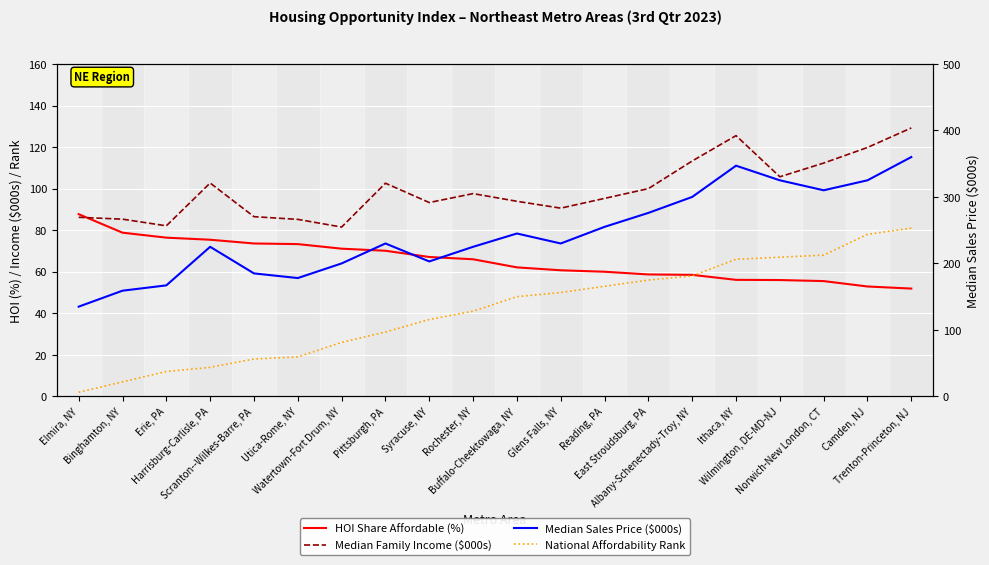

Reading left to right, list all the values displayed in this chart.

HOI Share Affordable (%): Elmira, NY=87.7	Binghamton, NY=78.8	Erie, PA=76.4	Harrisburg-Carlisle, PA=75.4	Scranton--Wilkes-Barre, PA=73.6	Utica-Rome, NY=73.3	Watertown-Fort Drum, NY=71.1	Pittsburgh, PA=70.1	Syracuse, NY=67.1	Rochester, NY=66.0	Buffalo-Cheektowaga, NY=62.1	Glens Falls, NY=60.7	Reading, PA=60.0	East Stroudsburg, PA=58.7	Albany-Schenectady-Troy, NY=58.5	Ithaca, NY=56.1	Wilmington, DE-MD-NJ=56.0	Norwich-New London, CT=55.5	Camden, NJ=52.9	Trenton-Princeton, NJ=51.9
Median Family Income ($000s): Elmira, NY=86.2	Binghamton, NY=85.3	Erie, PA=82.1	Harrisburg-Carlisle, PA=102.7	Scranton--Wilkes-Barre, PA=86.5	Utica-Rome, NY=85.2	Watertown-Fort Drum, NY=81.5	Pittsburgh, PA=102.6	Syracuse, NY=93.3	Rochester, NY=97.6	Buffalo-Cheektowaga, NY=93.9	Glens Falls, NY=90.6	Reading, PA=95.3	East Stroudsburg, PA=100.0	Albany-Schenectady-Troy, NY=113.3	Ithaca, NY=125.5	Wilmington, DE-MD-NJ=105.7	Norwich-New London, CT=112.3	Camden, NJ=119.8	Trenton-Princeton, NJ=129.2
National Affordability Rank: Elmira, NY=2.0	Binghamton, NY=7.0	Erie, PA=12.0	Harrisburg-Carlisle, PA=14.0	Scranton--Wilkes-Barre, PA=18.0	Utica-Rome, NY=19.0	Watertown-Fort Drum, NY=26.0	Pittsburgh, PA=31.0	Syracuse, NY=37.0	Rochester, NY=41.0	Buffalo-Cheektowaga, NY=48.0	Glens Falls, NY=50.0	Reading, PA=53.0	East Stroudsburg, PA=56.0	Albany-Schenectady-Troy, NY=58.0	Ithaca, NY=66.0	Wilmington, DE-MD-NJ=67.0	Norwich-New London, CT=68.0	Camden, NJ=78.0	Trenton-Princeton, NJ=81.0
Median Sales Price ($000s): Elmira, NY=135.0	Binghamton, NY=159.0	Erie, PA=167.0	Harrisburg-Carlisle, PA=225.0	Scranton--Wilkes-Barre, PA=185.0	Utica-Rome, NY=178.0	Watertown-Fort Drum, NY=200.0	Pittsburgh, PA=230.0	Syracuse, NY=203.0	Rochester, NY=225.0	Buffalo-Cheektowaga, NY=245.0	Glens Falls, NY=230.0	Reading, PA=255.0	East Stroudsburg, PA=276.0	Albany-Schenectady-Troy, NY=300.0	Ithaca, NY=347.0	Wilmington, DE-MD-NJ=325.0	Norwich-New London, CT=310.0	Camden, NJ=325.0	Trenton-Princeton, NJ=360.0